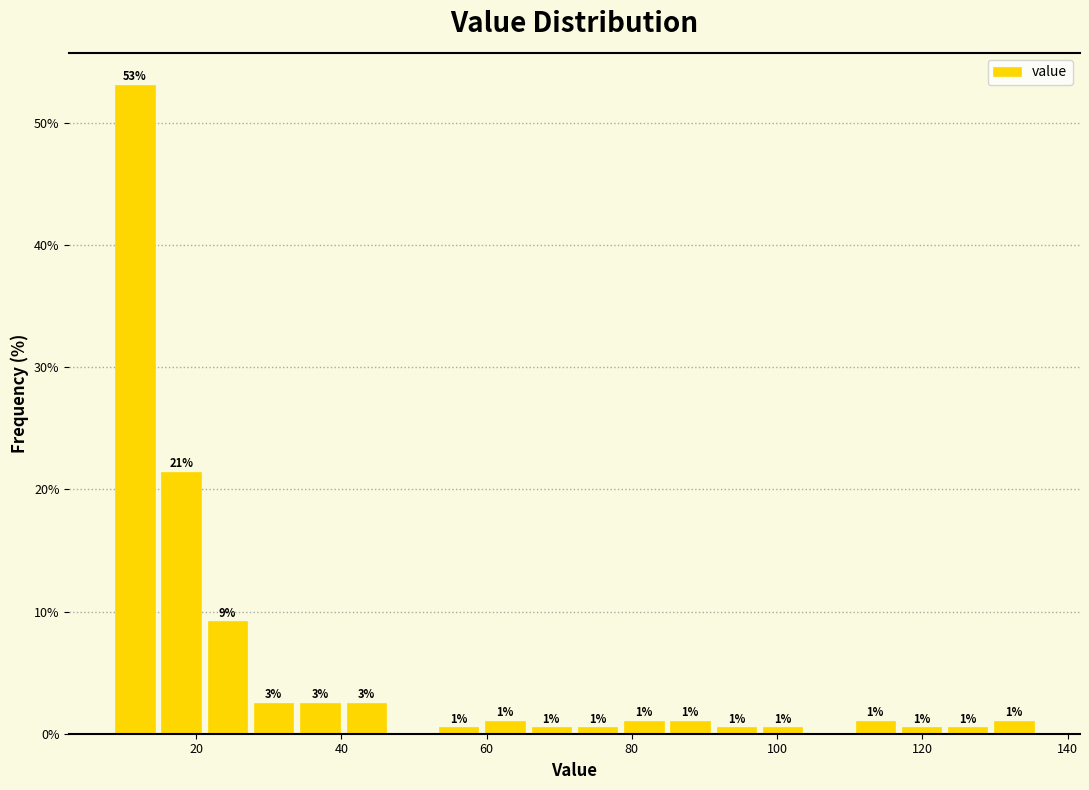

Around what value on the x-axis is the tallest bar? Give the approximate position of its centre, as read against the axis.

12